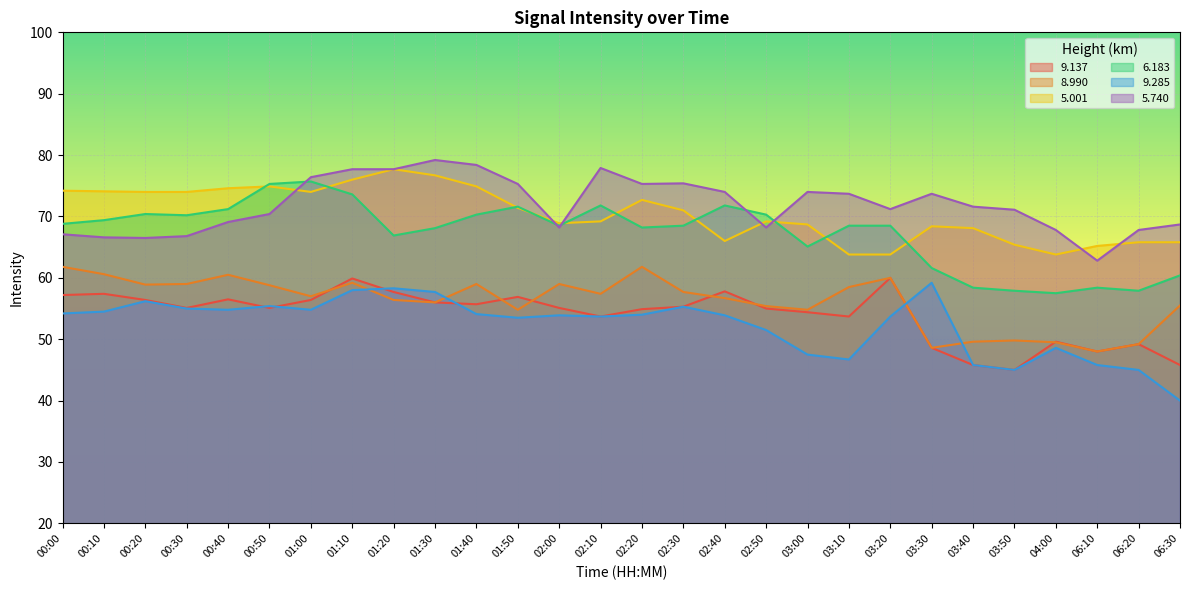

Between 00:50 and 02:30, which series saw the biggest shift?

6.183